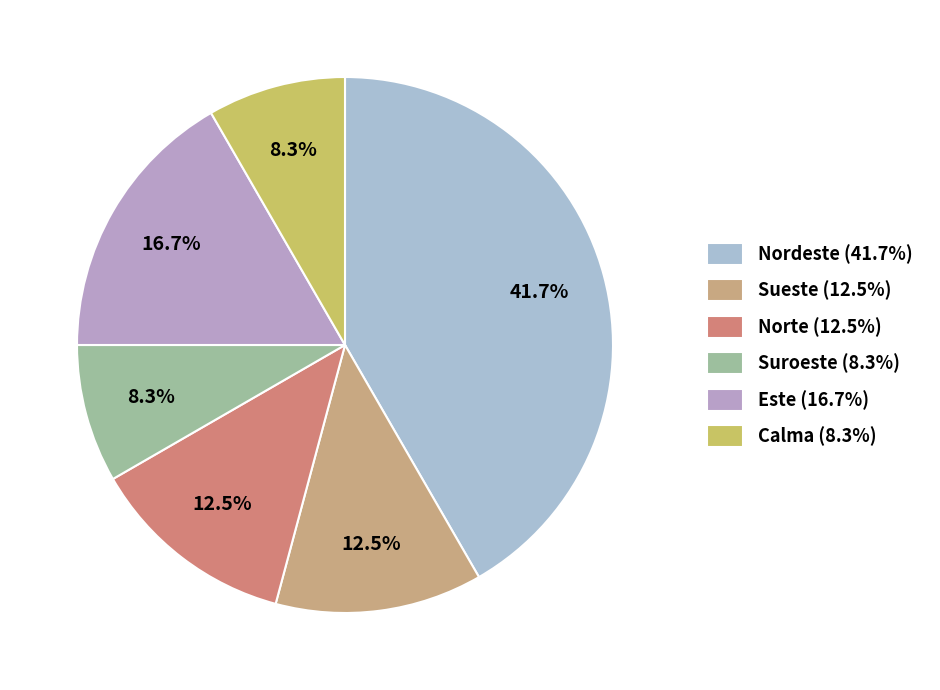

Which slice is the smallest?

Calma